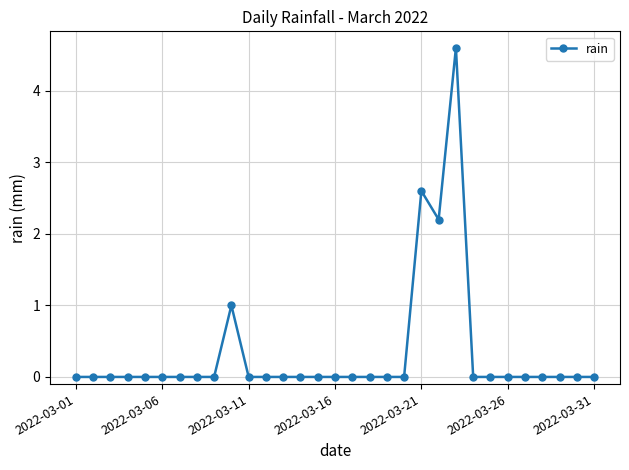

What is the greatest value displayed?

4.6